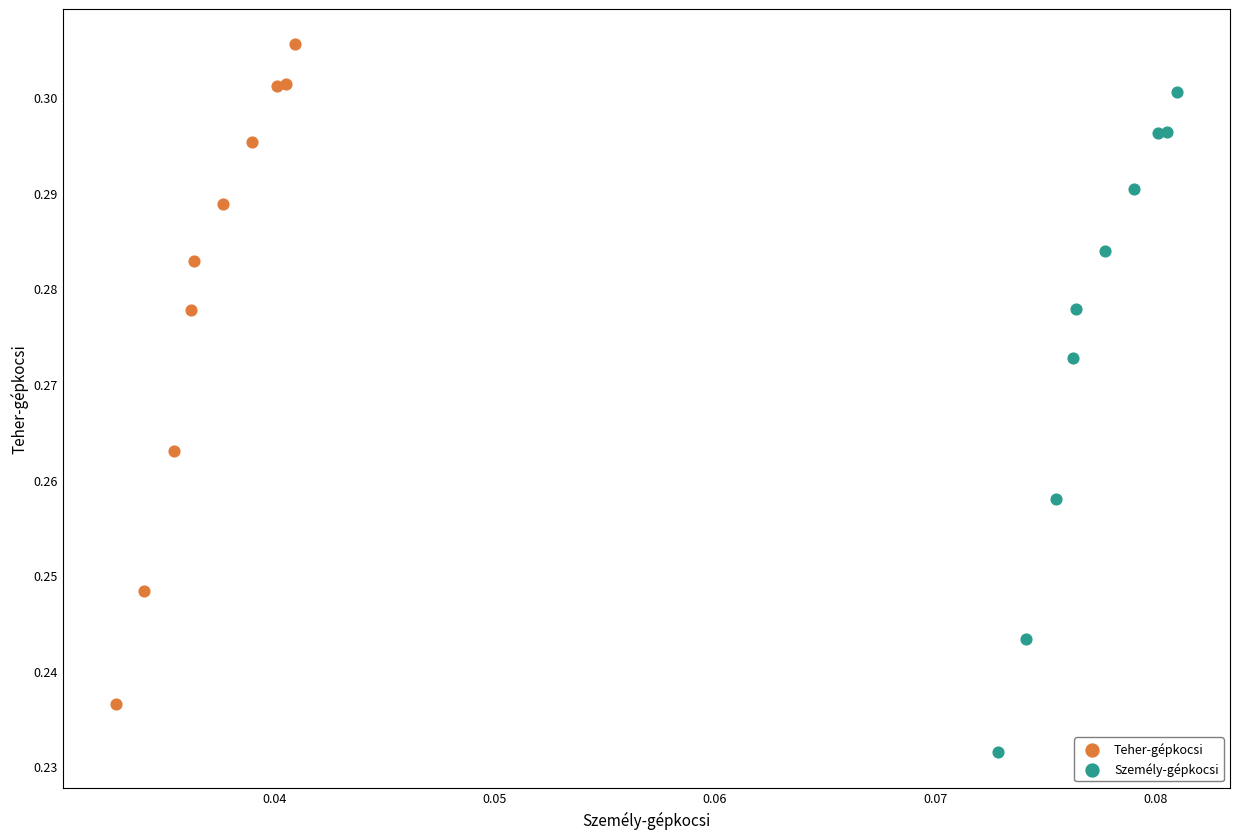

Which series reaches the maximum Y coordinate?

Teher-gépkocsi